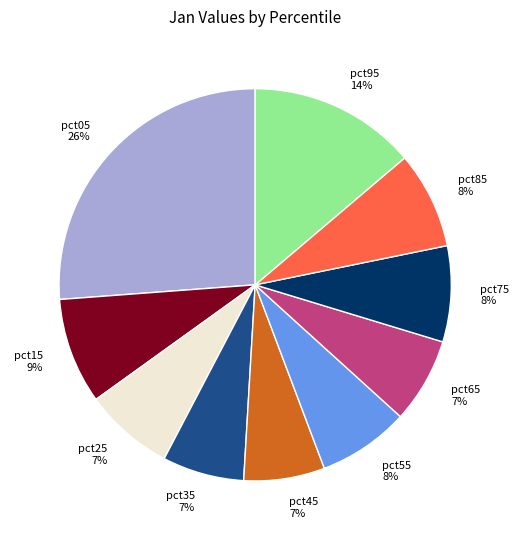

The pct15 slice represents 1% of the pie. True or false?

False